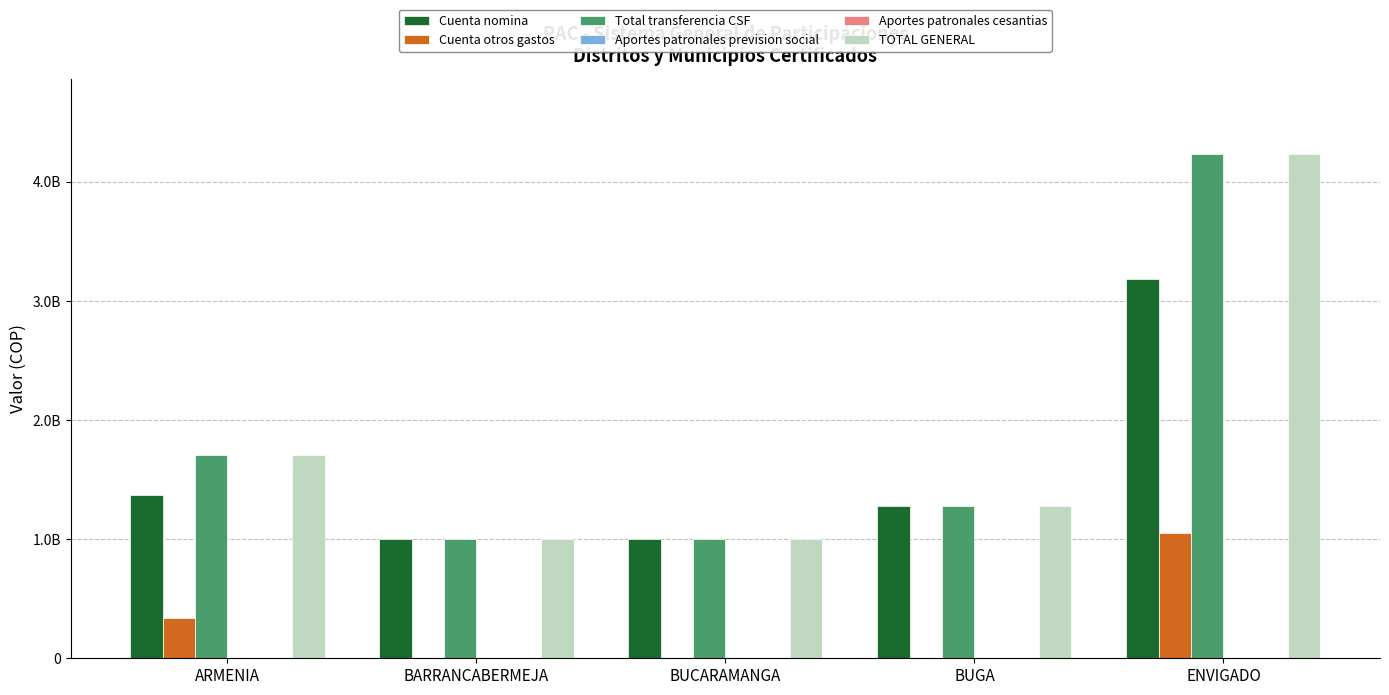

What is the value of the TOTAL GENERAL bar at the 2nd from the left?

1000000000